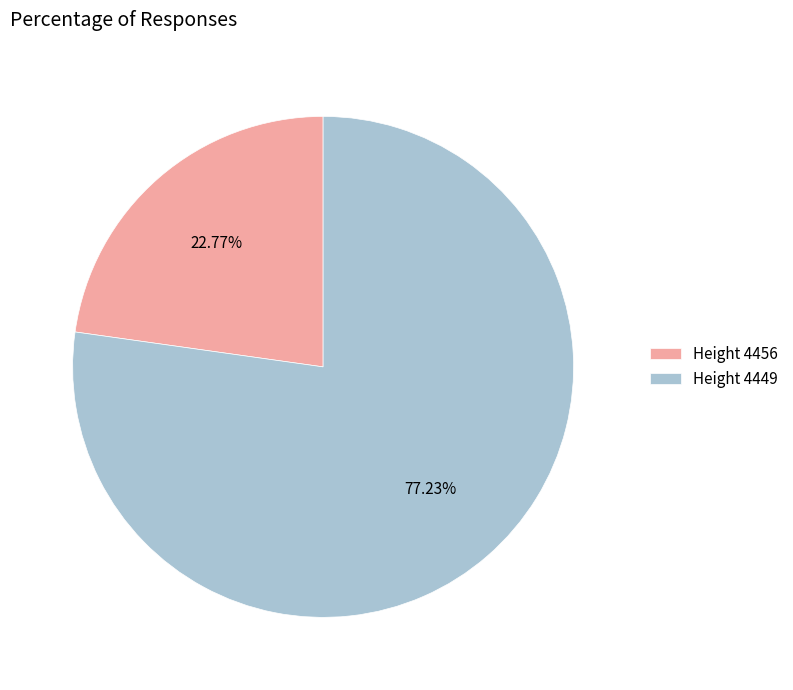

What is the ratio of the value at Height 4449 to the value at Height 4456?

3.4